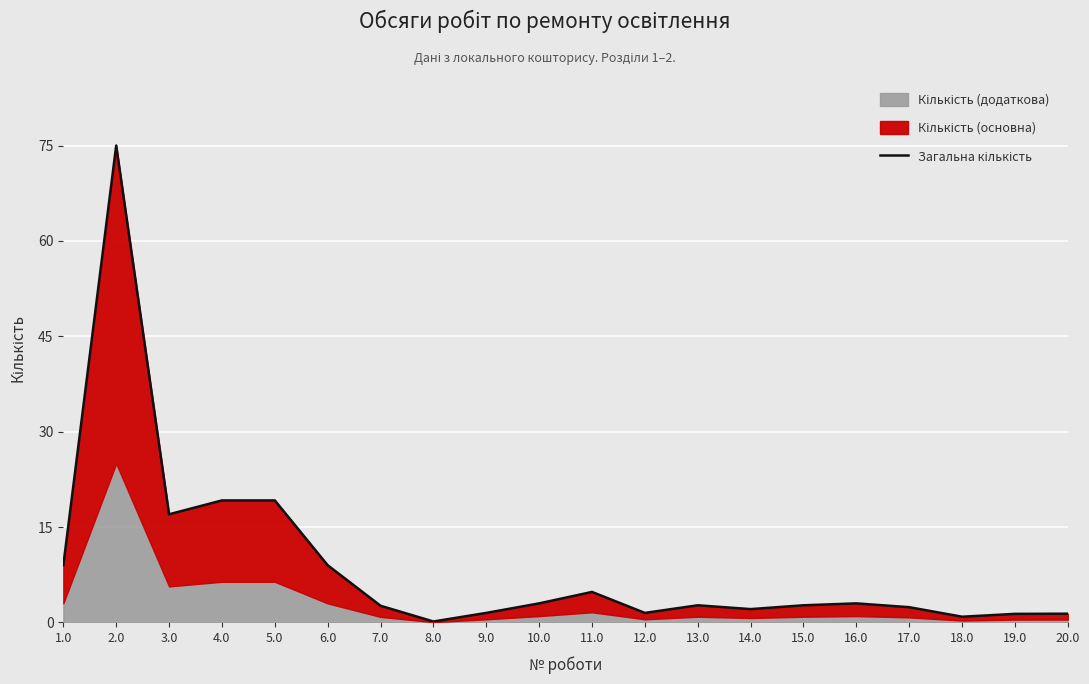

Rank the categories by value from highest to lowest.

2.0, 4.0, 5.0, 3.0, 1.0, 6.0, 11.0, 10.0, 16.0, 13.0, 15.0, 7.0, 17.0, 14.0, 9.0, 12.0, 20.0, 19.0, 18.0, 8.0